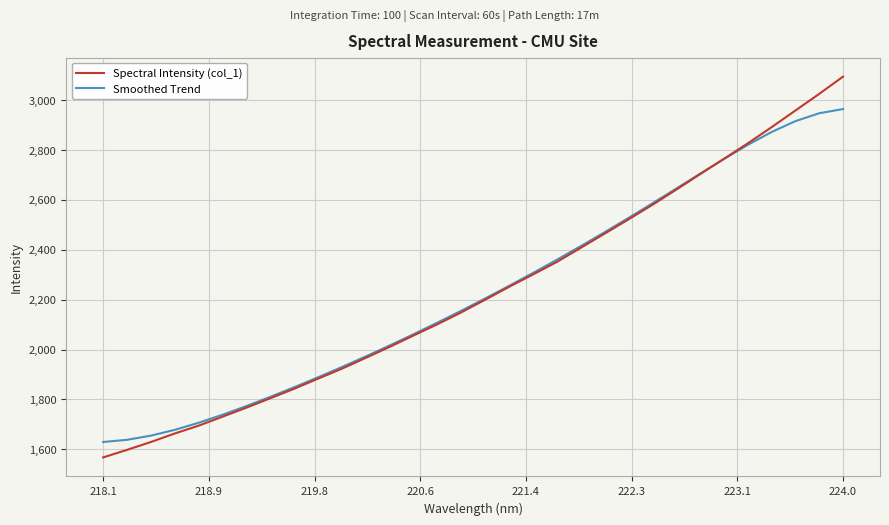

Rank the series by their maximum value, from highest to lowest.

Spectral Intensity (col_1), Smoothed Trend